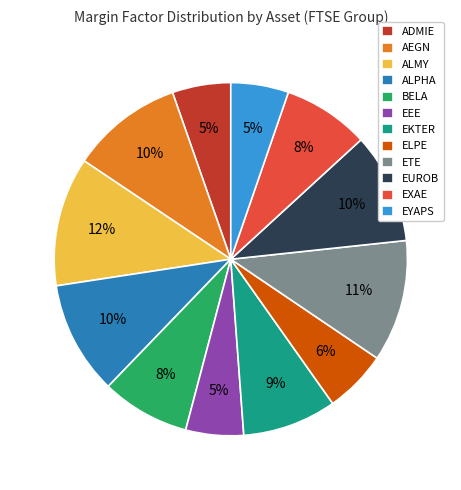

Combined, do ALMY and EEE account for over 50%?

No